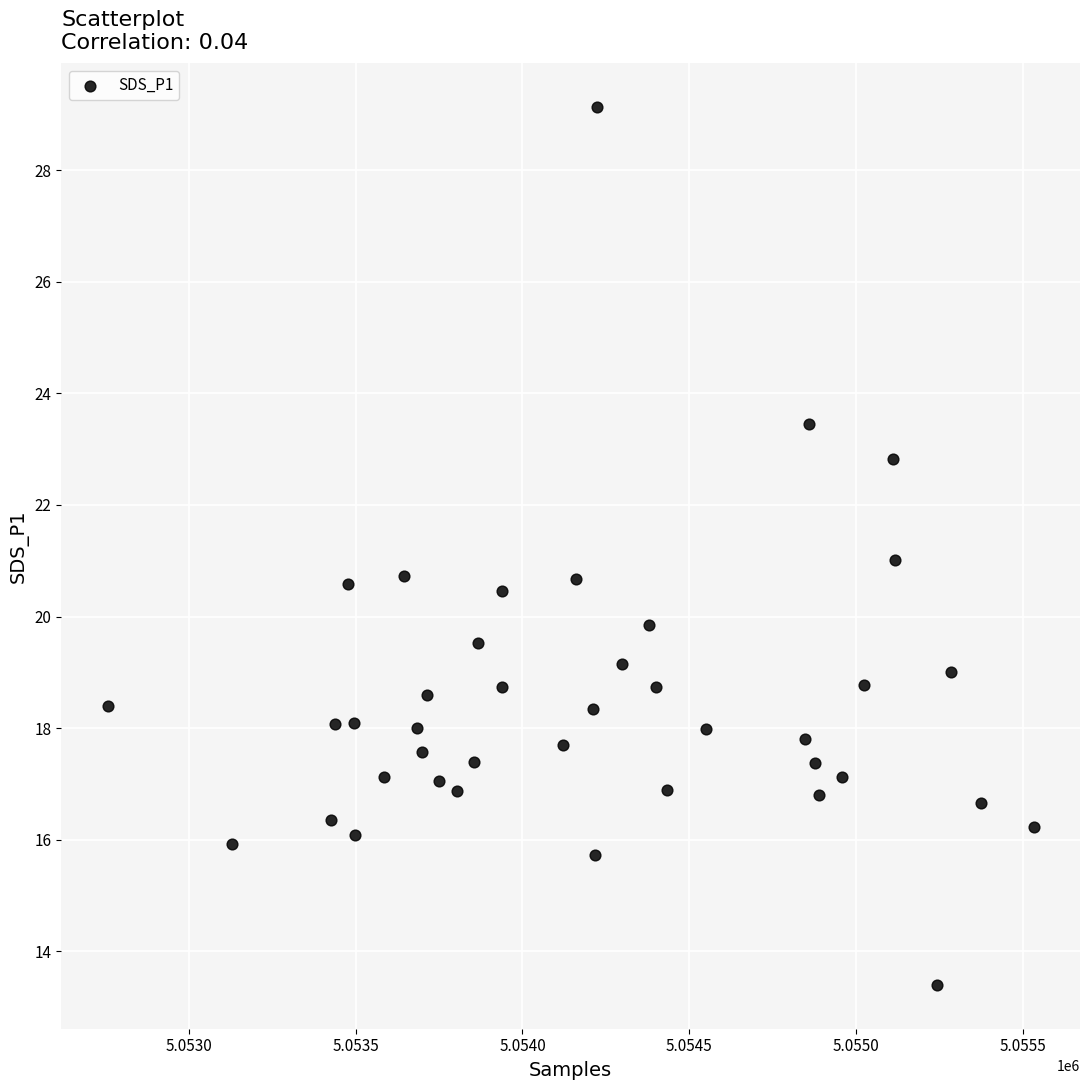

What is the range of X values (max minus min)?

2775.0